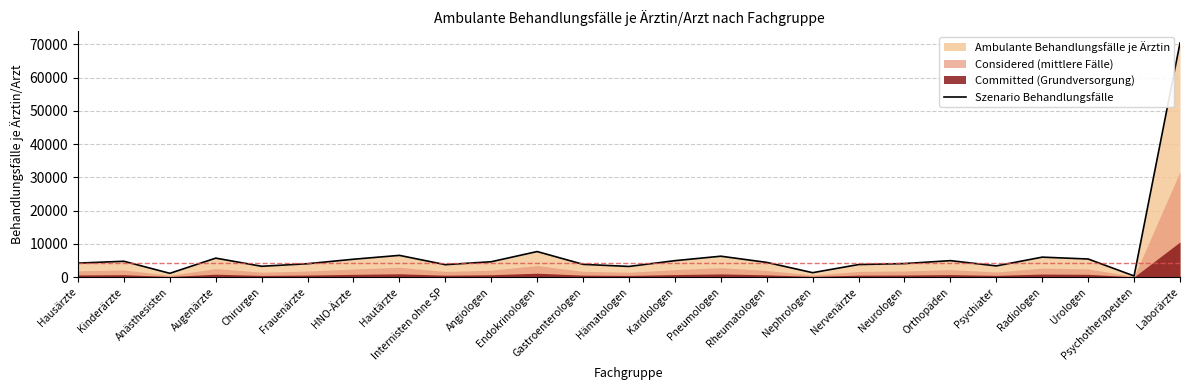

What is the label of the 13th point from the right?

Hämatologen